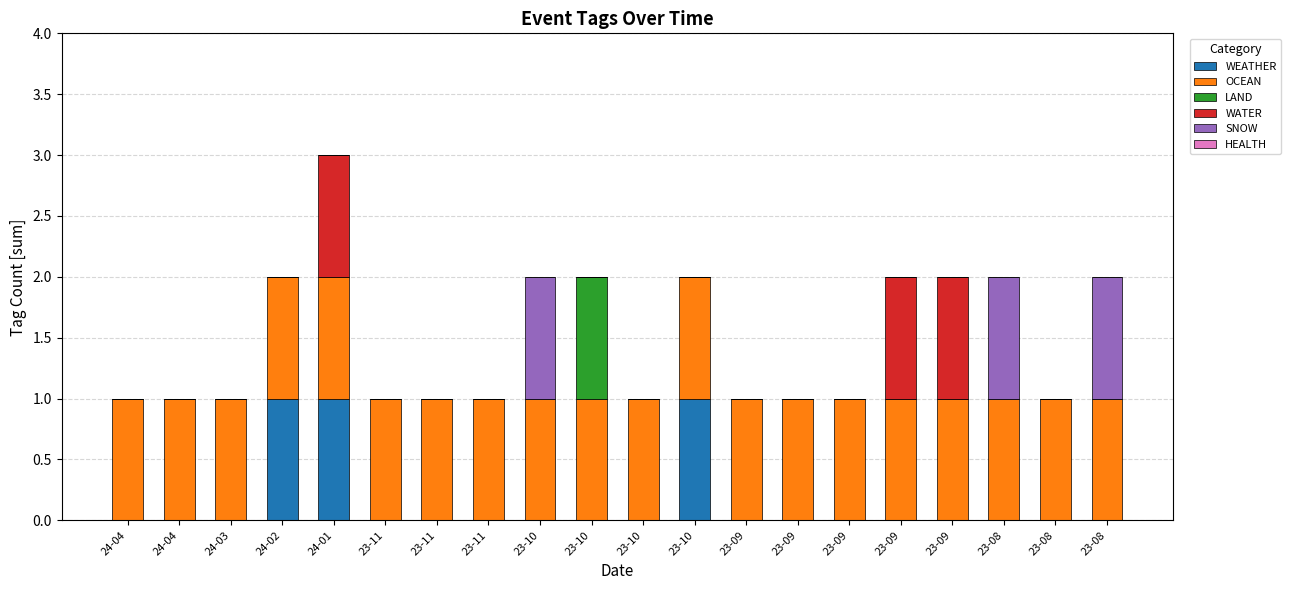

How many LAND values are between 0 and 1?

20